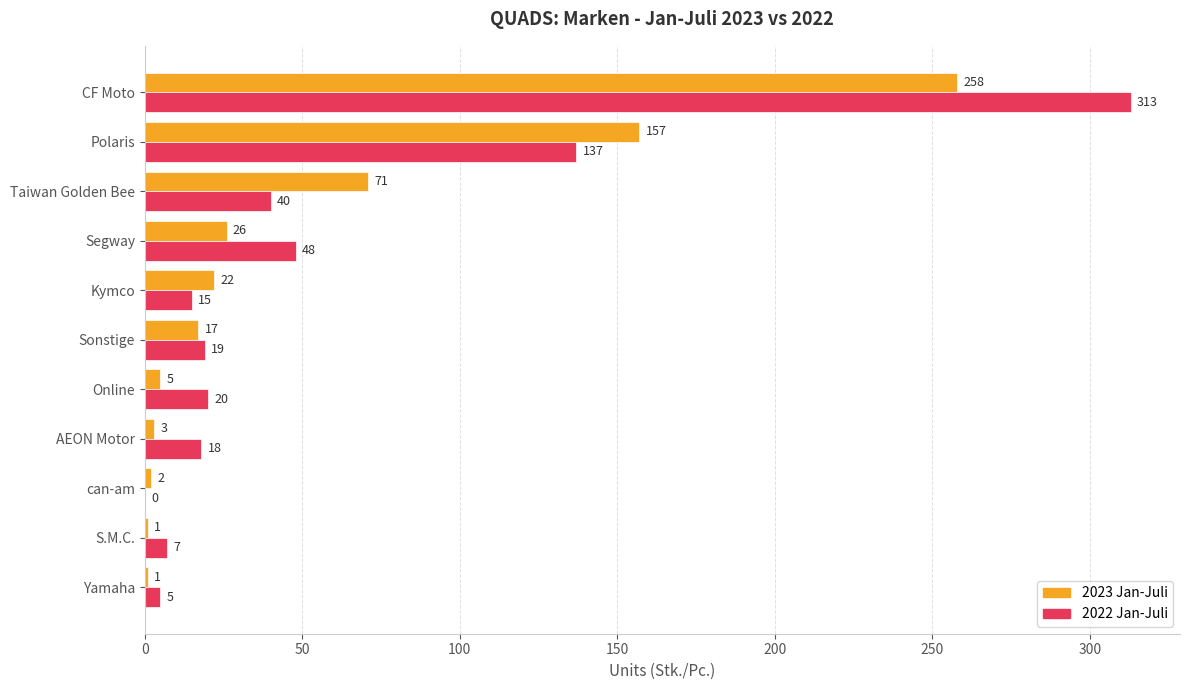

True or false: 2022 Jan-Juli has a value of 137 at Polaris.

True